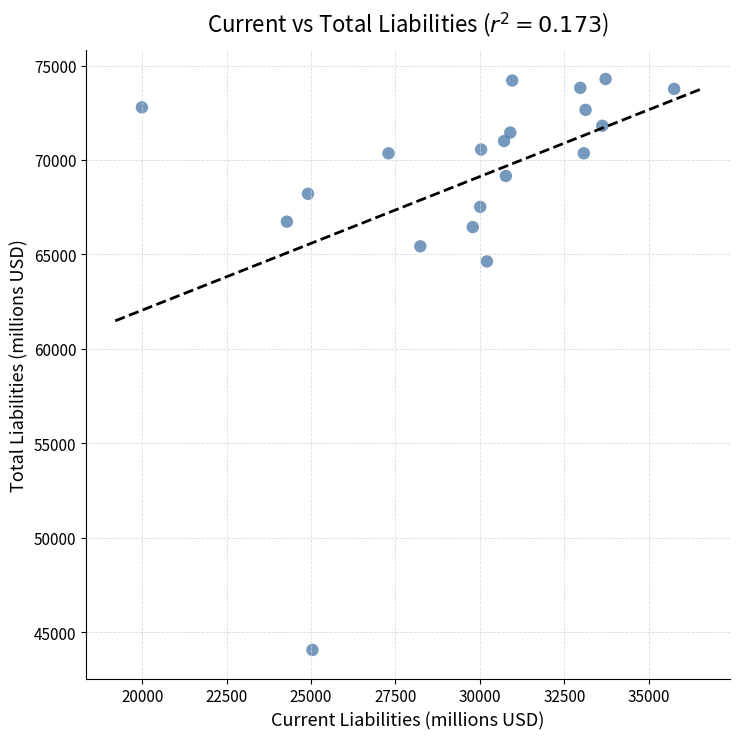

What Y value in the scatter plot is closest to 59170?

64628